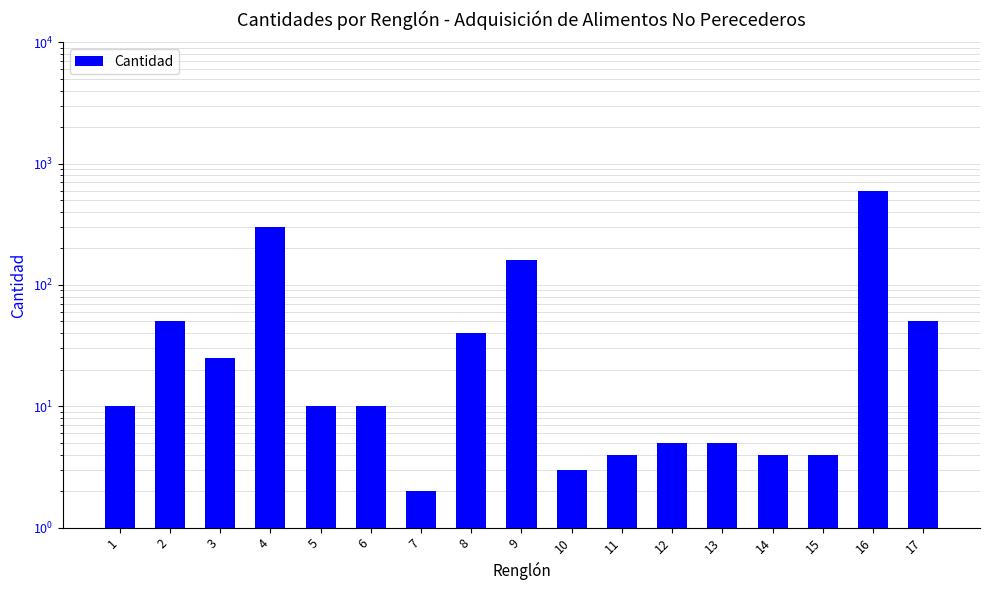

What is the difference between the maximum and minimum values?

598